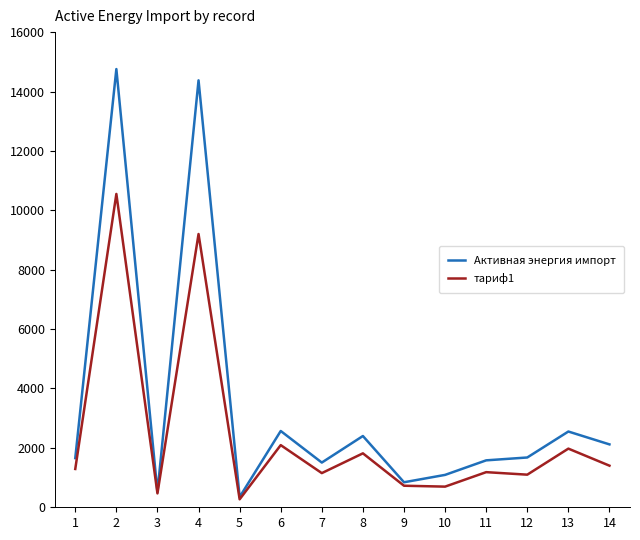

The value of тариф1 at 4 is 5119.3. True or false?

False